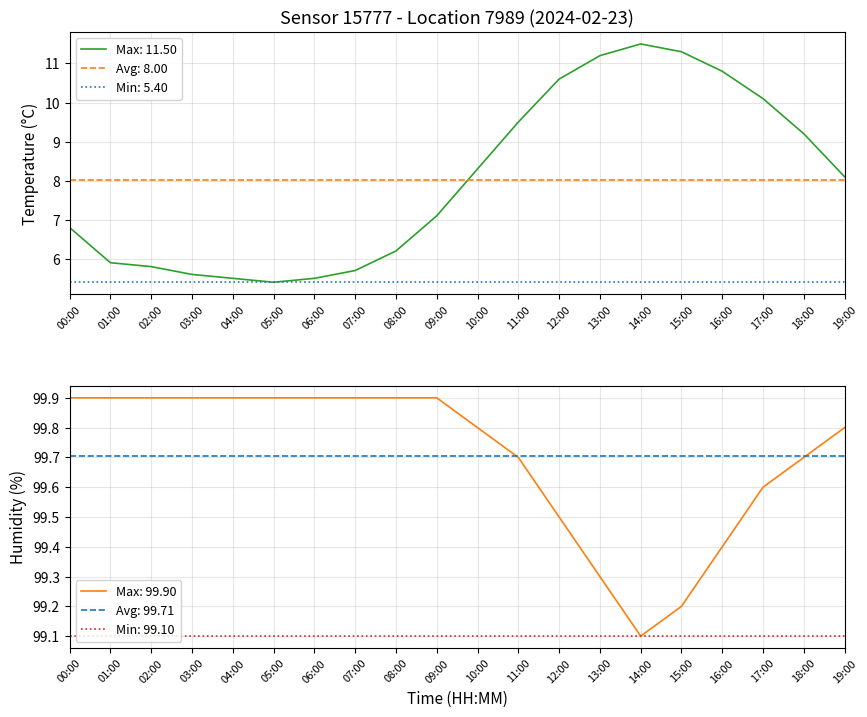

What is the value of the temperature point at the 17th from the left?

10.8